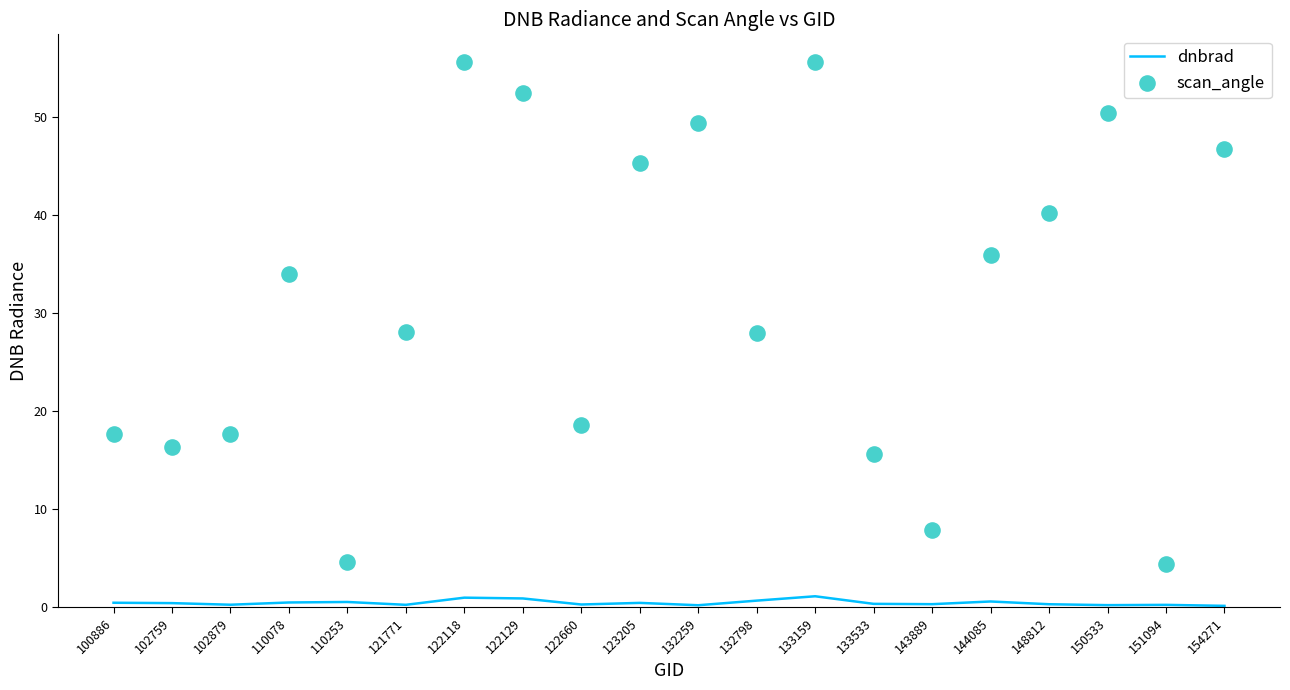

What are all the series names shown in the legend?

dnbrad, scan_angle